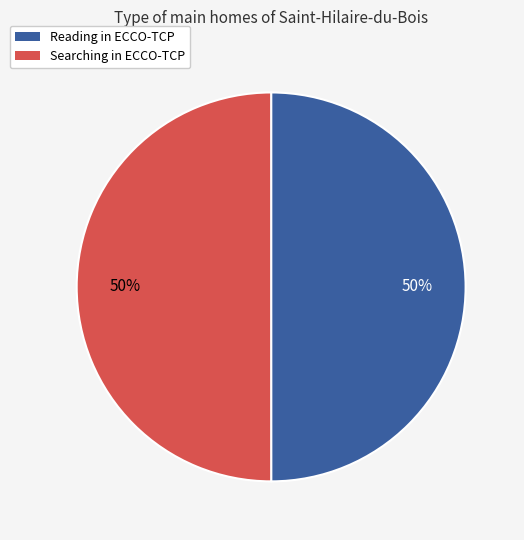

To the nearest percent, what is the combined percentage of Searching in ECCO-TCP and Reading in ECCO-TCP?

100%